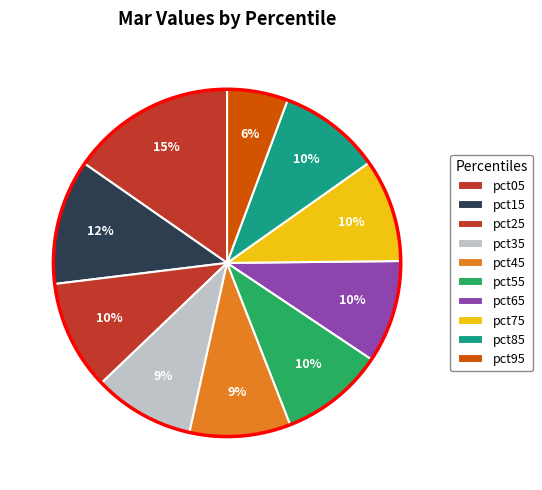

Is it true that pct55 is 19% of the pie?

False